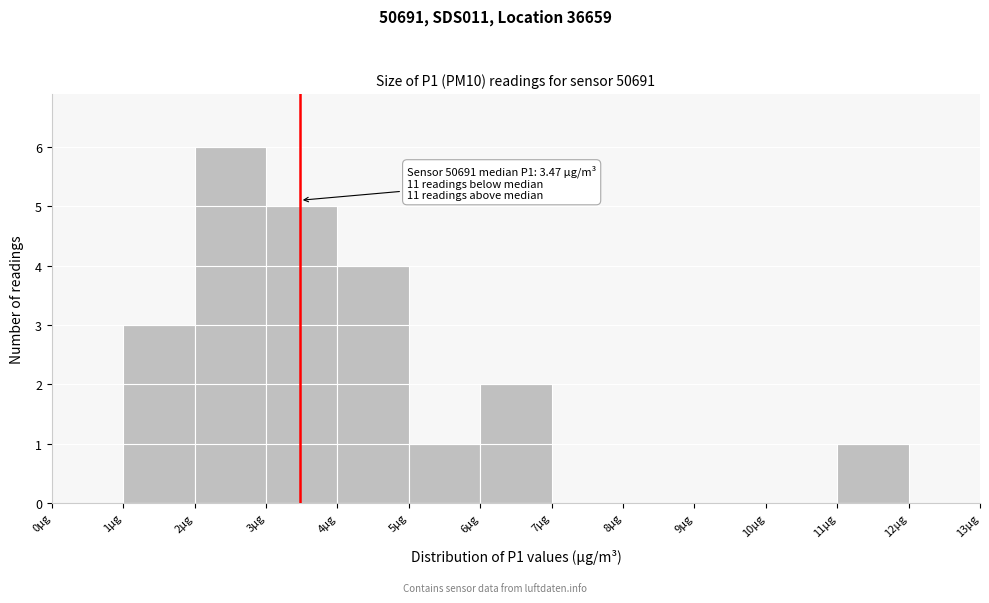

Which range on the x-axis has the tallest bar?

2 to 3